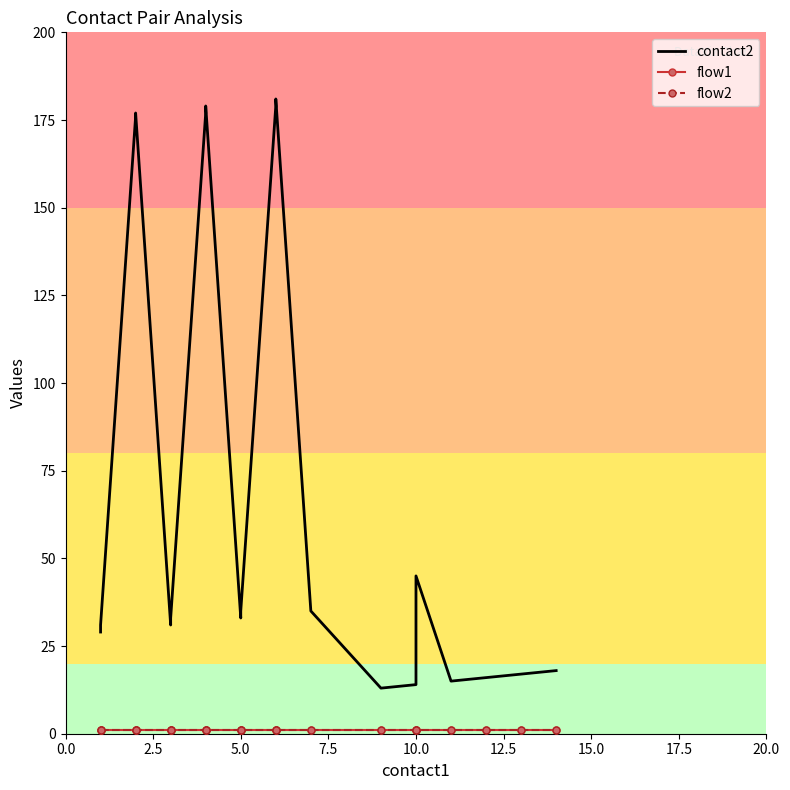

Rank the series by their maximum value, from highest to lowest.

contact2, flow1, flow2